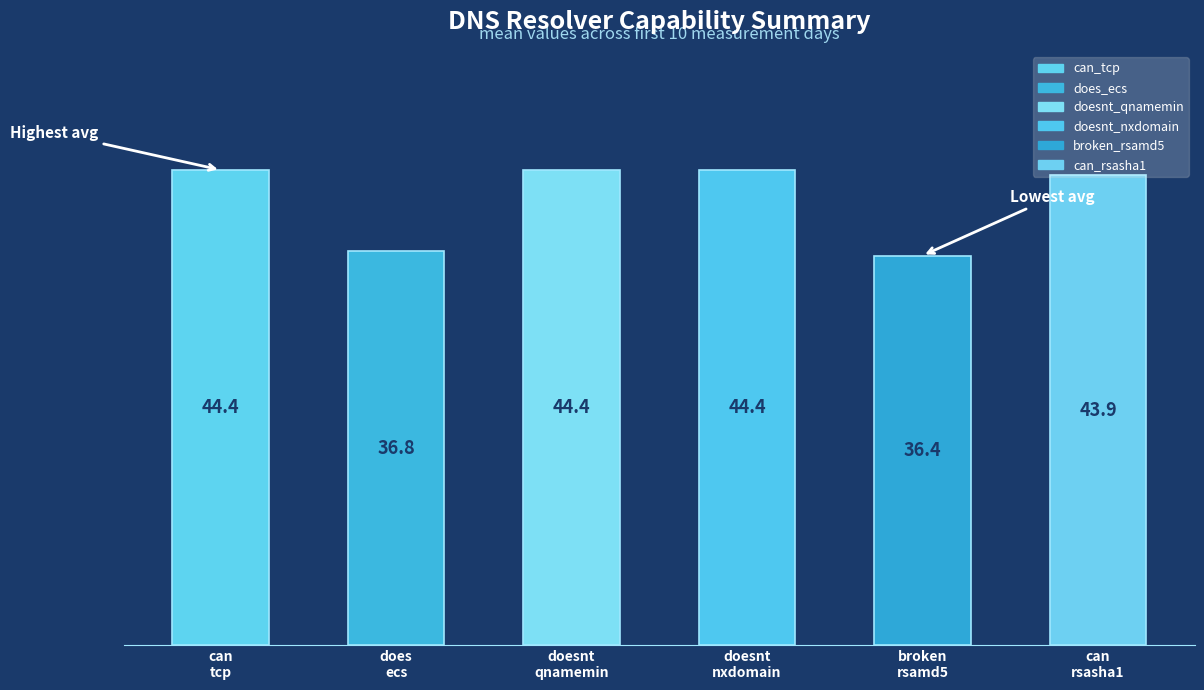

What is the smallest value displayed?

36.4